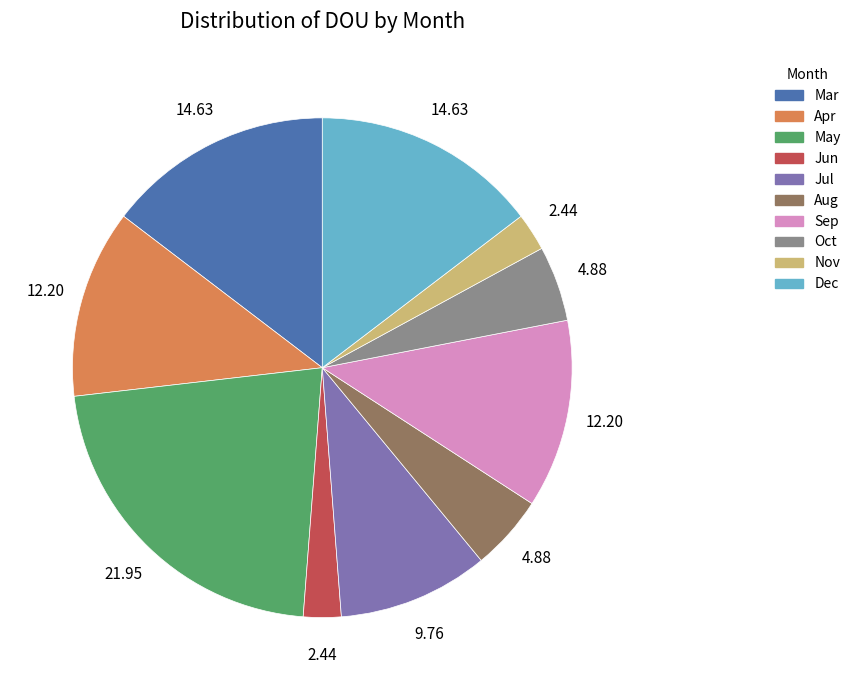

Between Aug and Sep, which is larger?

Sep